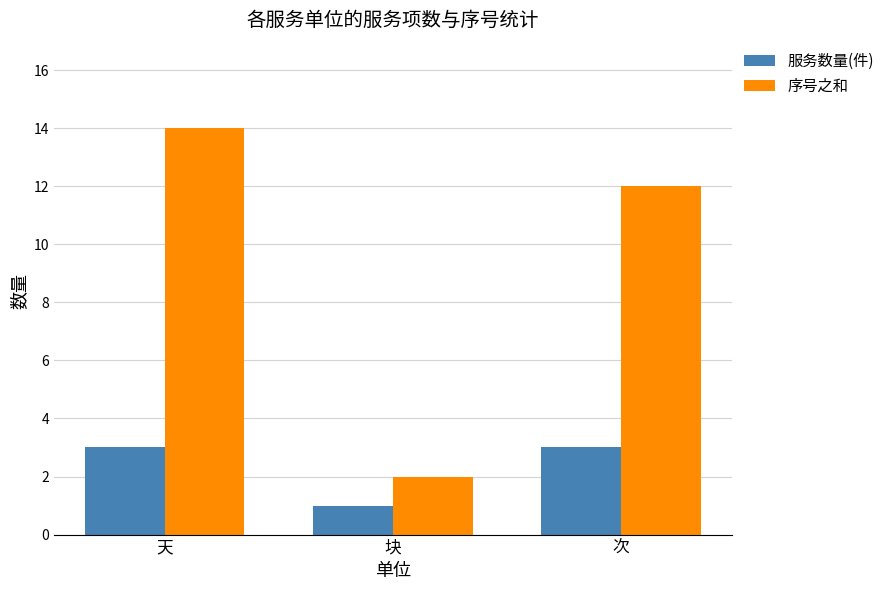

Which series has the largest range (max minus min)?

序号之和